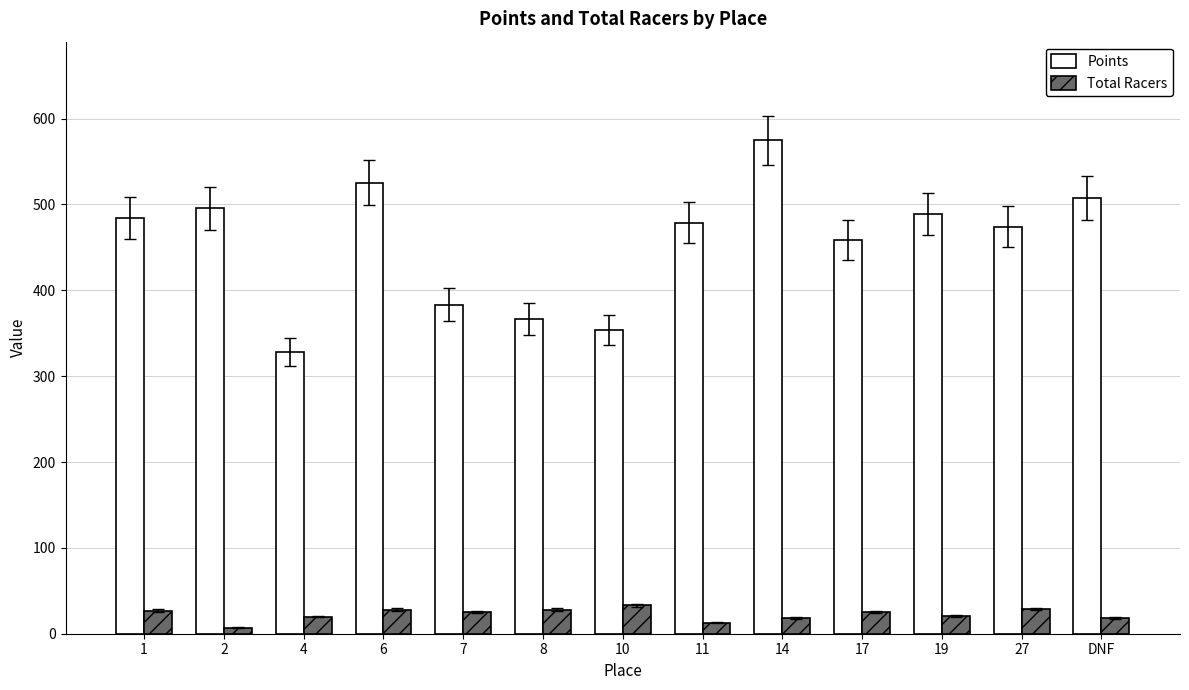

Read the Total Racers value at 8.

28.0